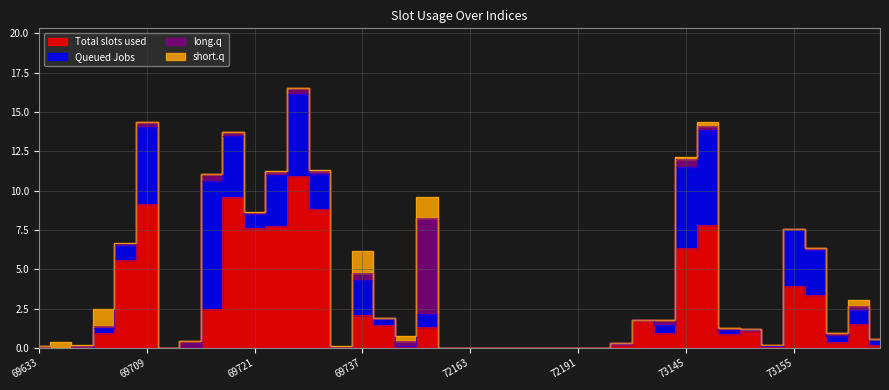

At how many categories does at least one series exceed 0?

31